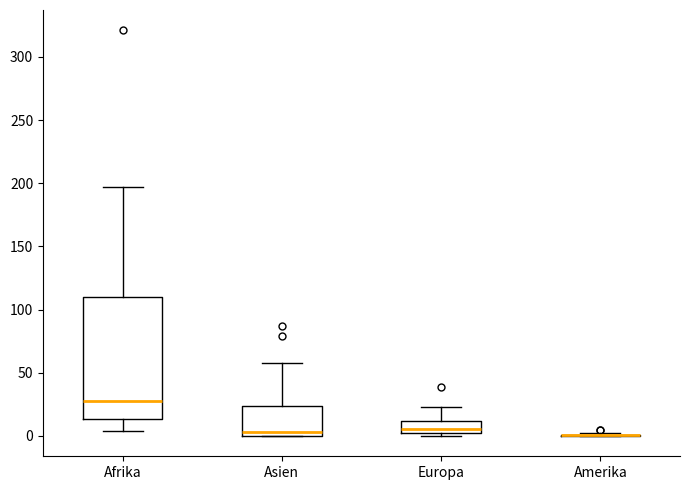

Which box is the tallest, from its lower edge to its upper edge?

Afrika